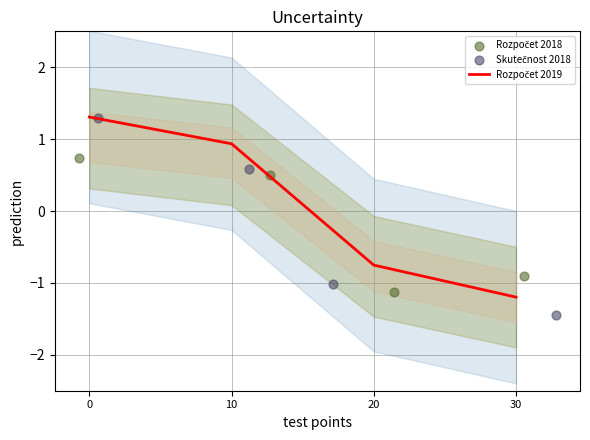

Which series reaches the minimum Y coordinate?

Skutečnost 2018